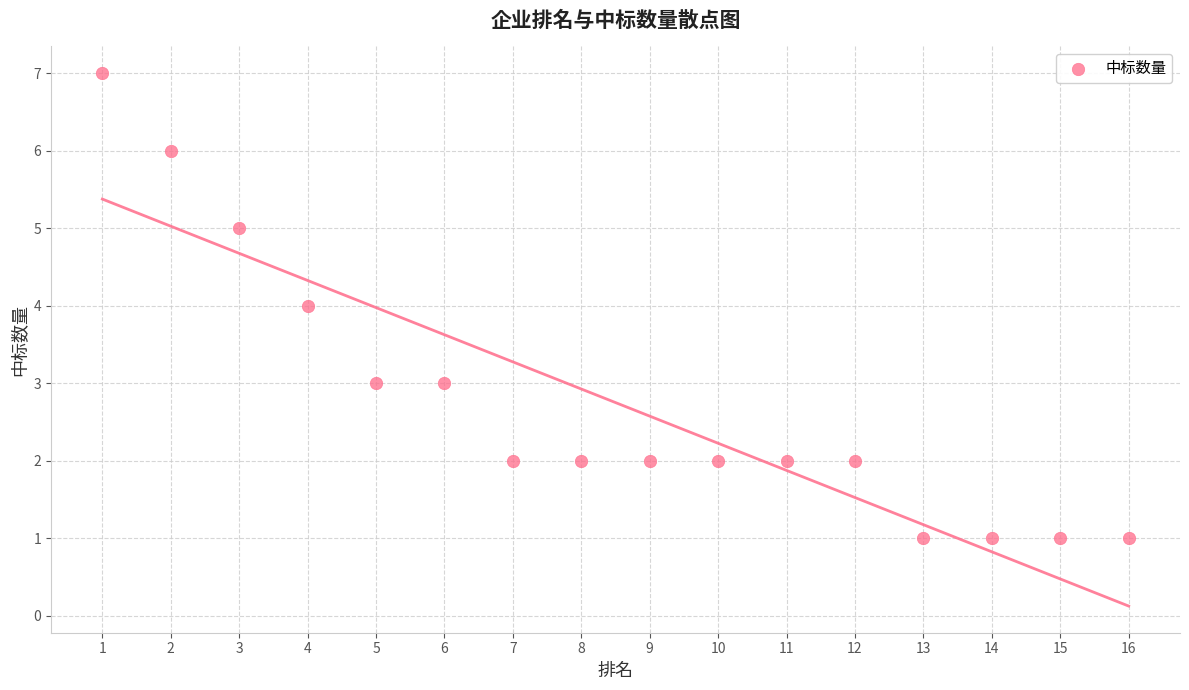

What is the range of X values (max minus min)?

15